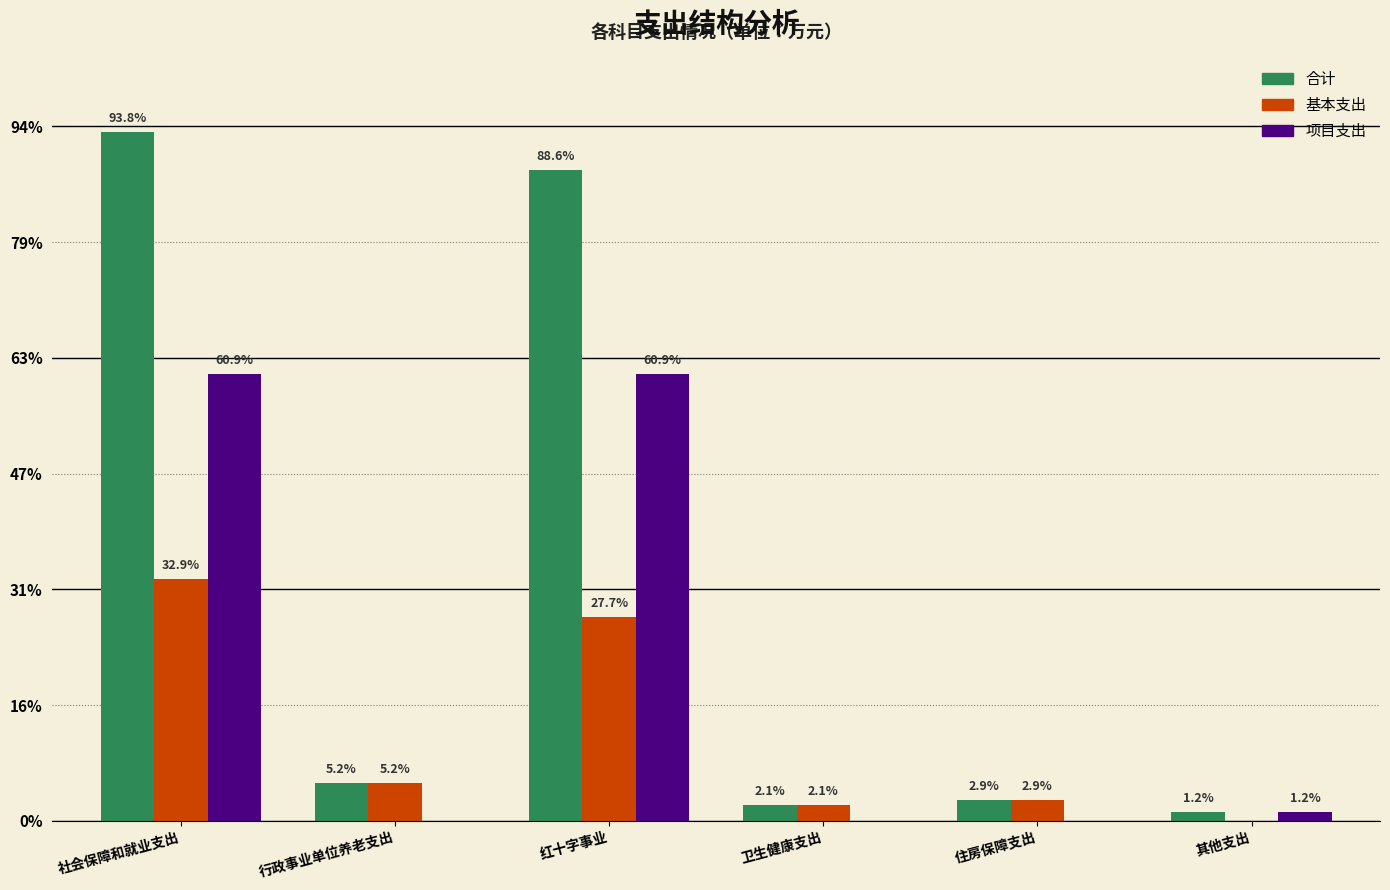

What are all the series names shown in the legend?

合计, 基本支出, 项目支出